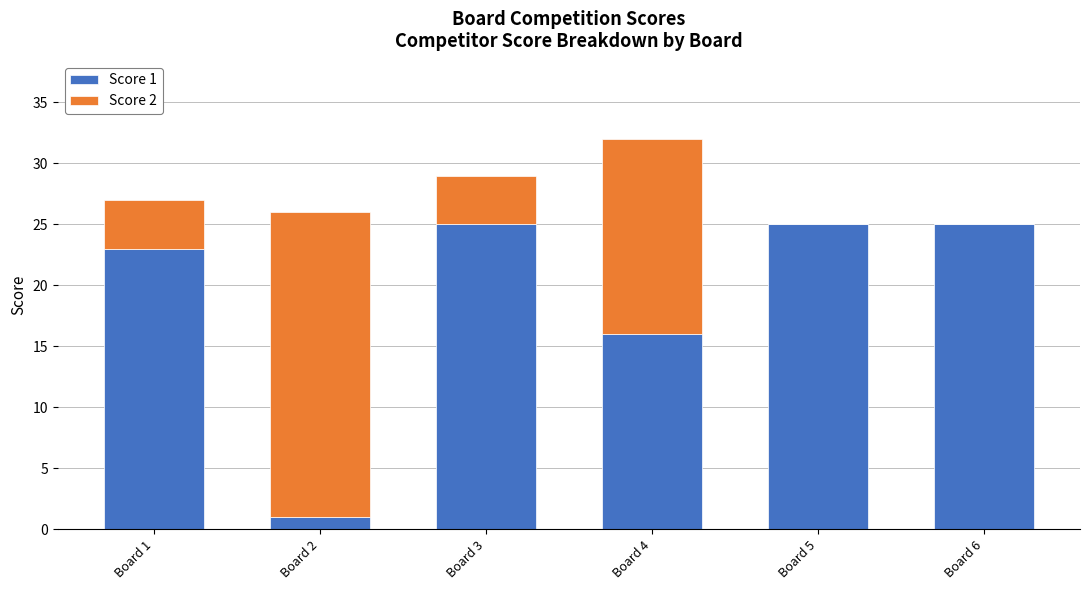

What is the total value across all series at Board 6?

25